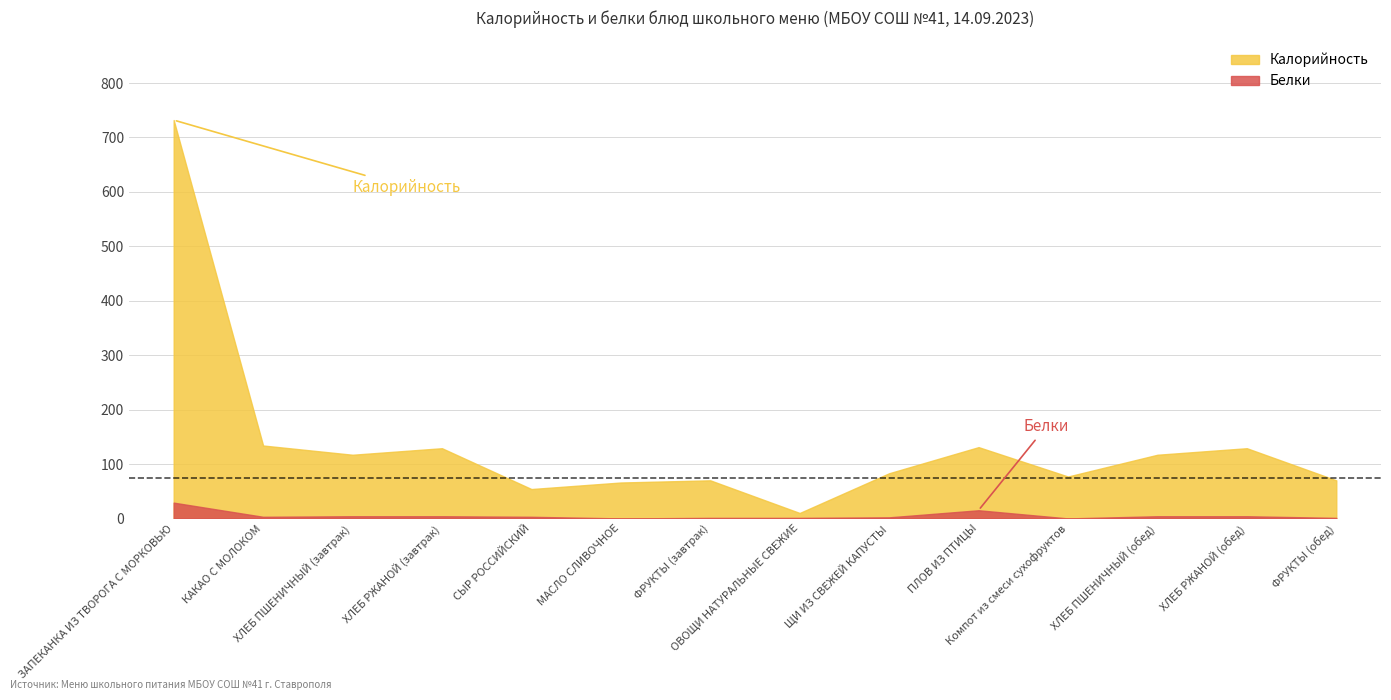

Between ХЛЕБ РЖАНОЙ (завтрак) and ПЛОВ ИЗ ПТИЦЫ, which series saw the biggest shift?

Белки